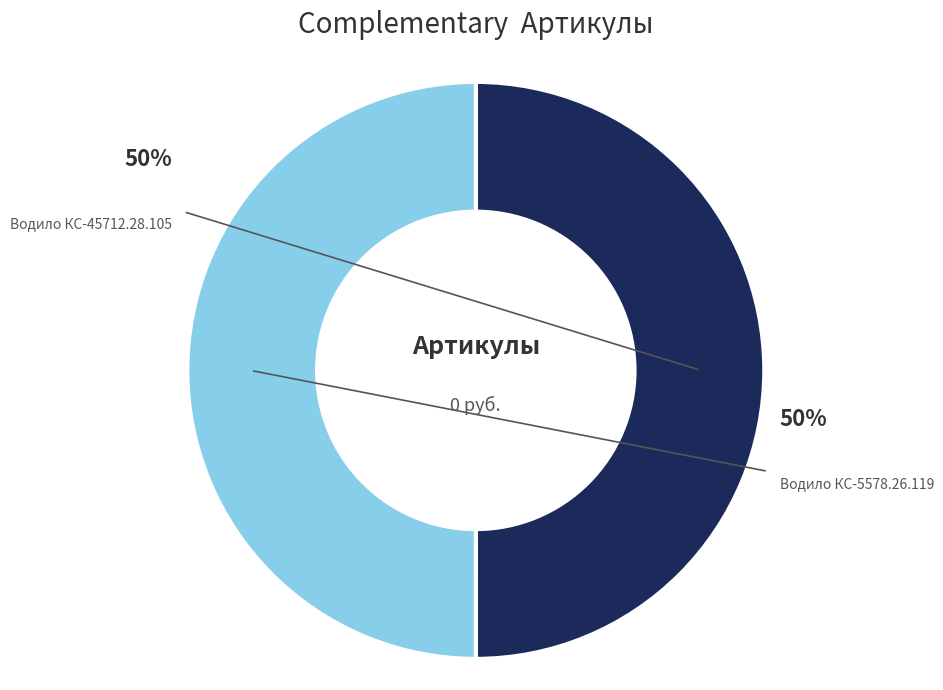

How many segments does this pie chart have?

2